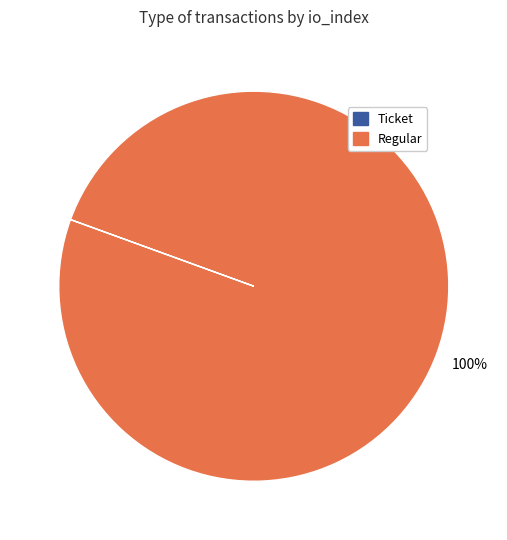

To the nearest percent, what is the difference between the largest and smallest slice percentages?

100%